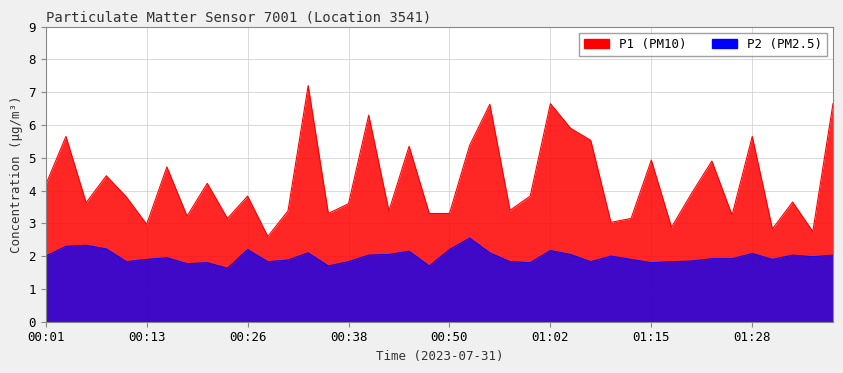

Is the value of P2 at 00:04 greater than the value of P1 at 01:31?

No